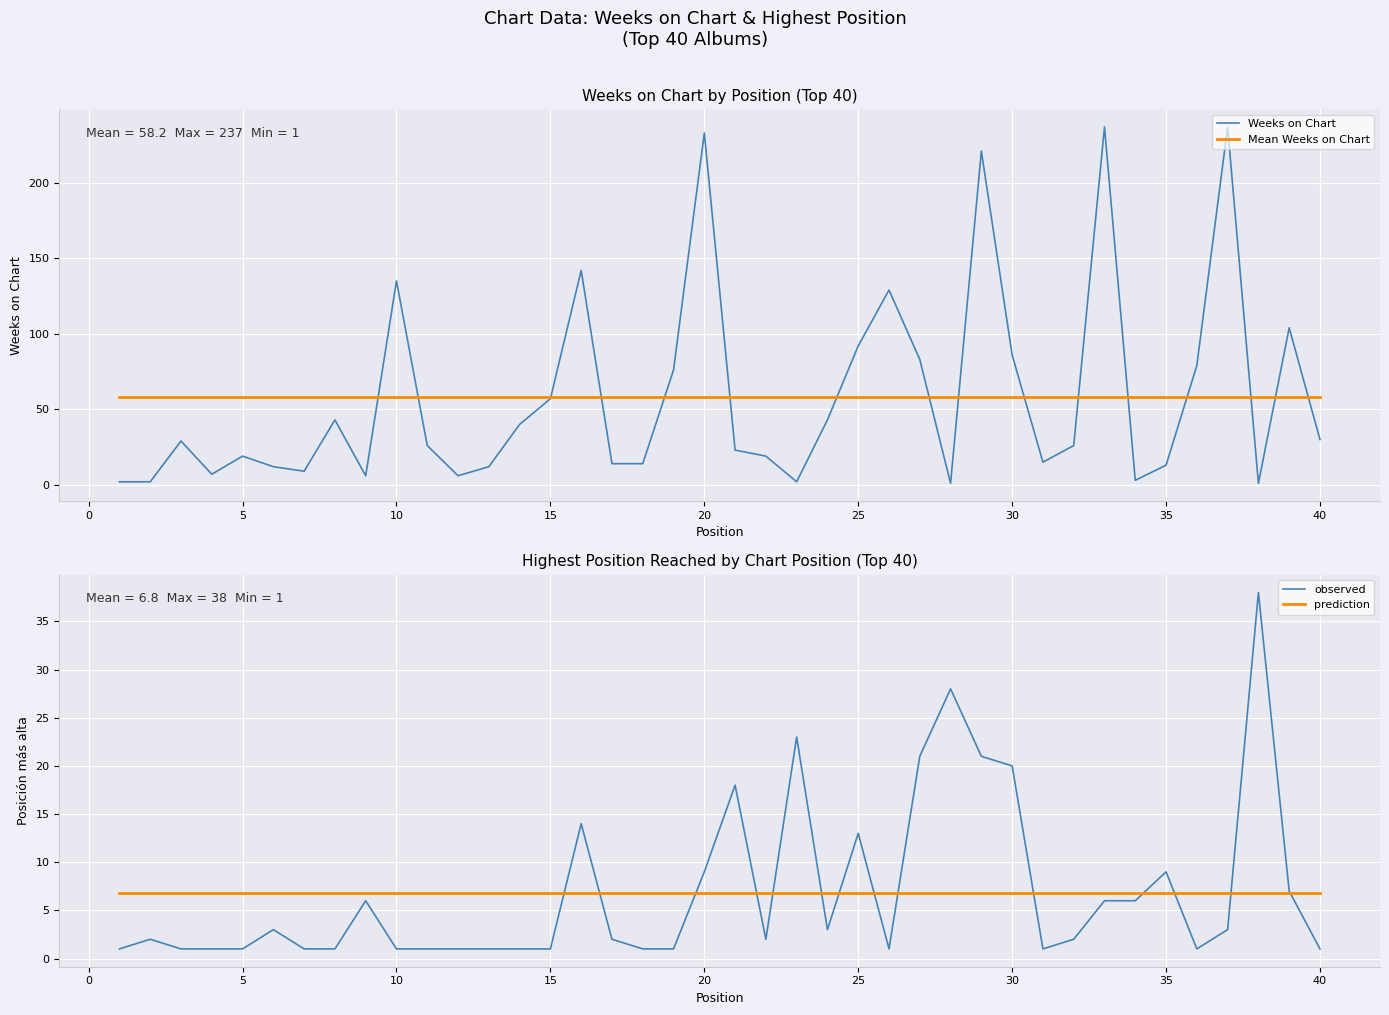

What is the lowest value of the Mean Weeks on Chart series?

58.2